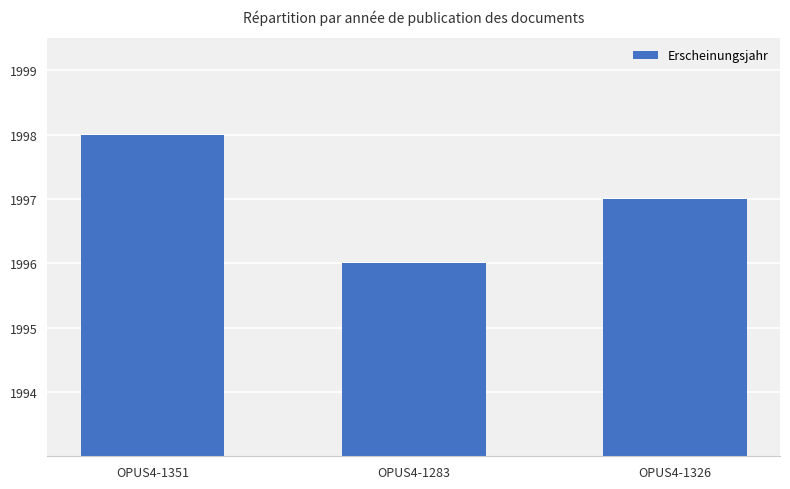

Reading left to right, what are all the values shown in this chart?

OPUS4-1351=1998	OPUS4-1283=1996	OPUS4-1326=1997